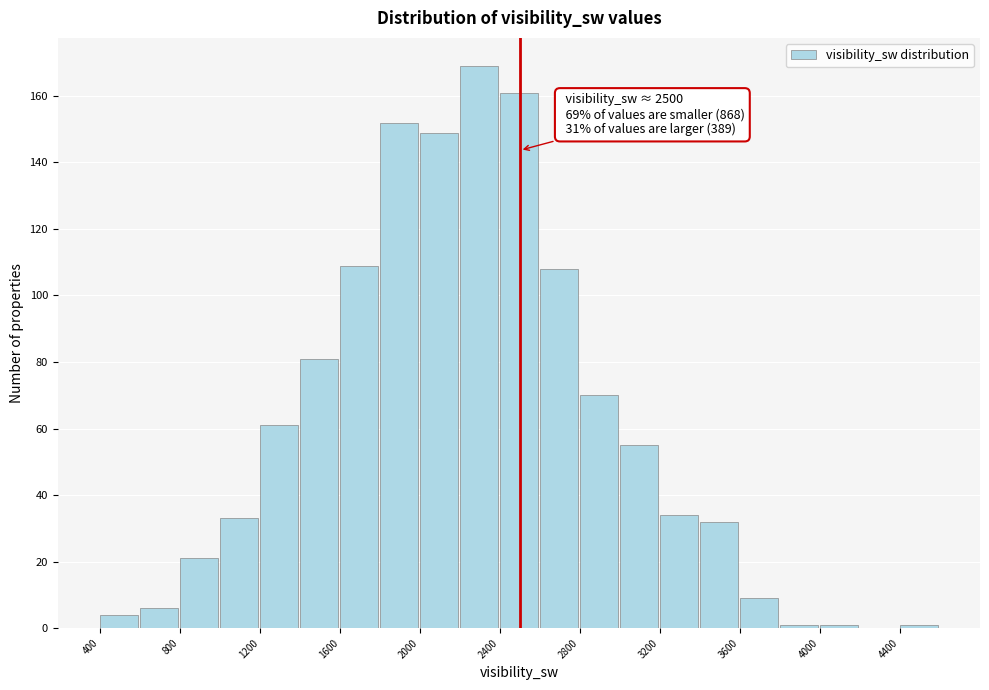

Over which range of the x-axis is the bar tallest?

2200 to 2400